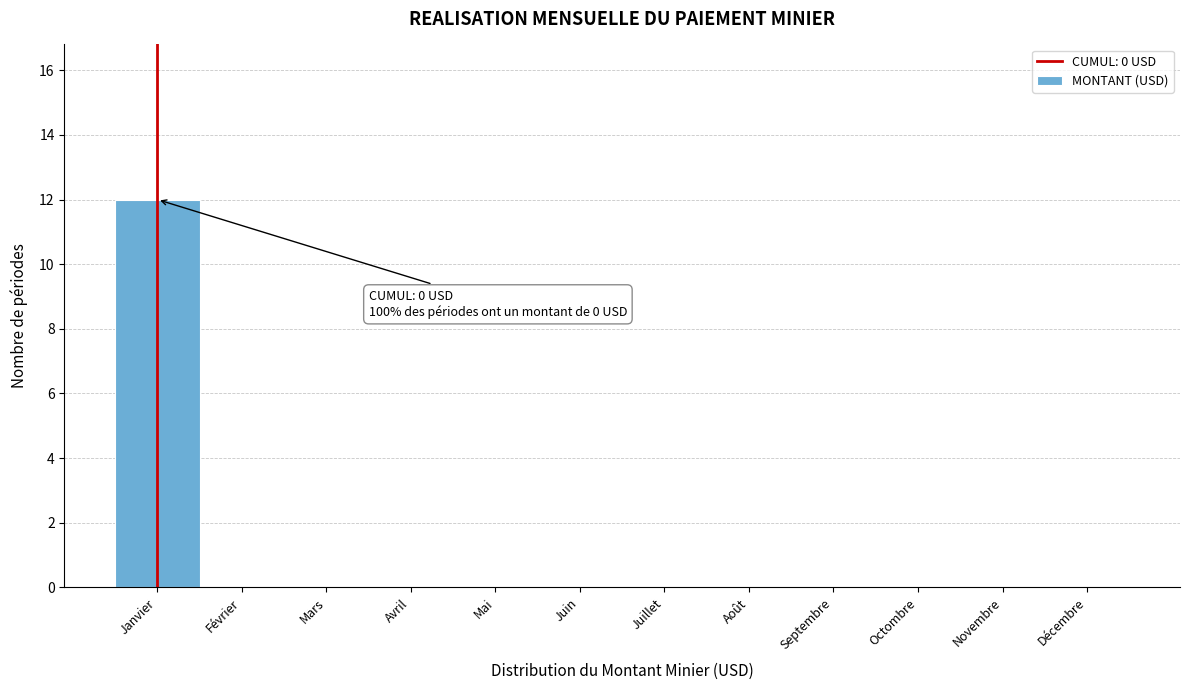

Reading right to left, transcribe all the data shown in this chart.

Décembre=0	Novembre=0	Octombre=0	Septembre=0	Août=0	Juillet=0	Juin=0	Mai=0	Avril=0	Mars=0	Février=0	Janvier=12